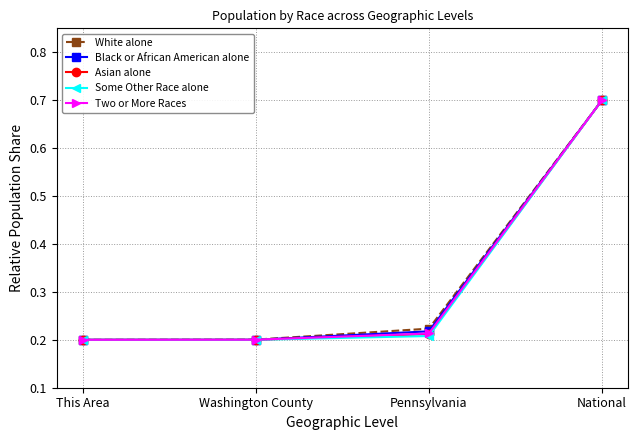

What is the label of the 3rd point from the right?

Washington County